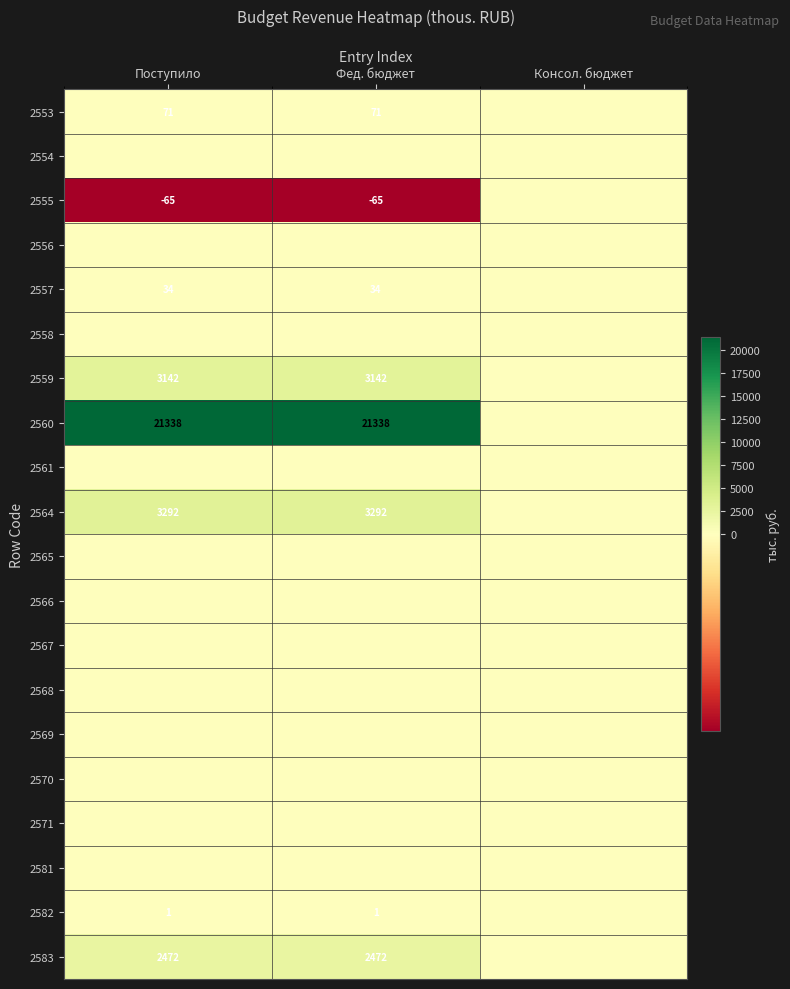

Which has a higher value, Фед. бюджет or Консол. бюджет?

Фед. бюджет